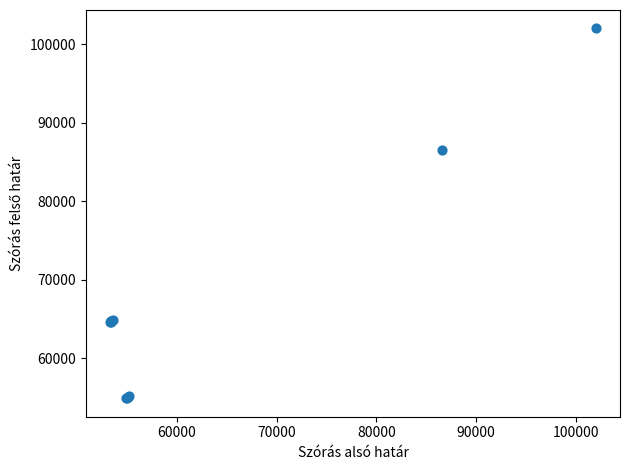

What Y value in the scatter plot is closest to 78453?

86582